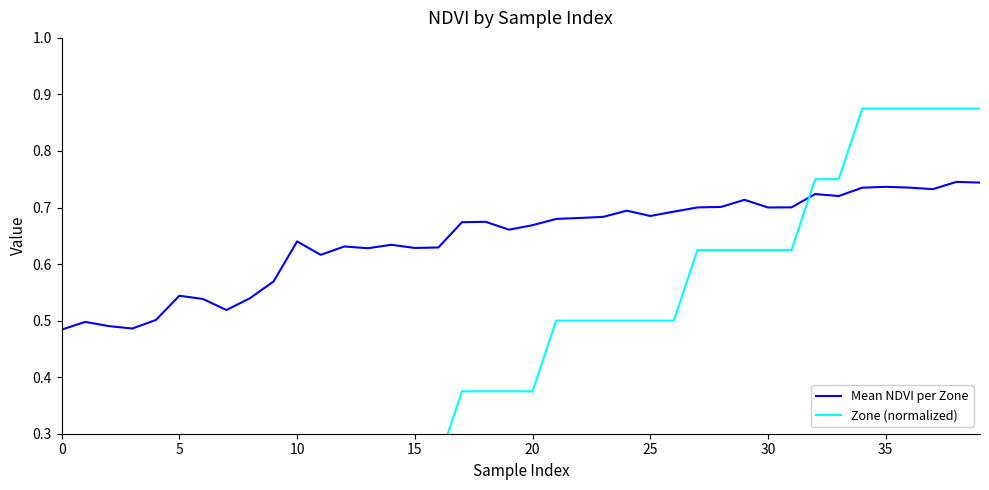

What is the sum of all Mean NDVI per Zone values?

25.8